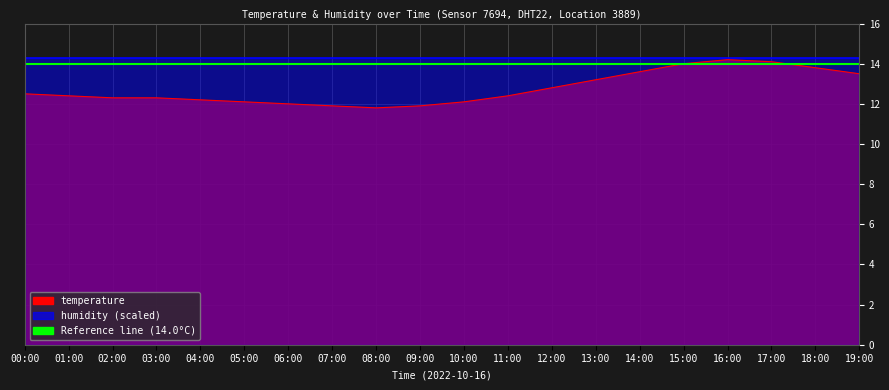

Rank the categories by value from highest to lowest.

16:00, 17:00, 15:00, 18:00, 14:00, 19:00, 13:00, 12:00, 00:00, 01:00, 11:00, 02:00, 03:00, 04:00, 05:00, 10:00, 06:00, 07:00, 09:00, 08:00